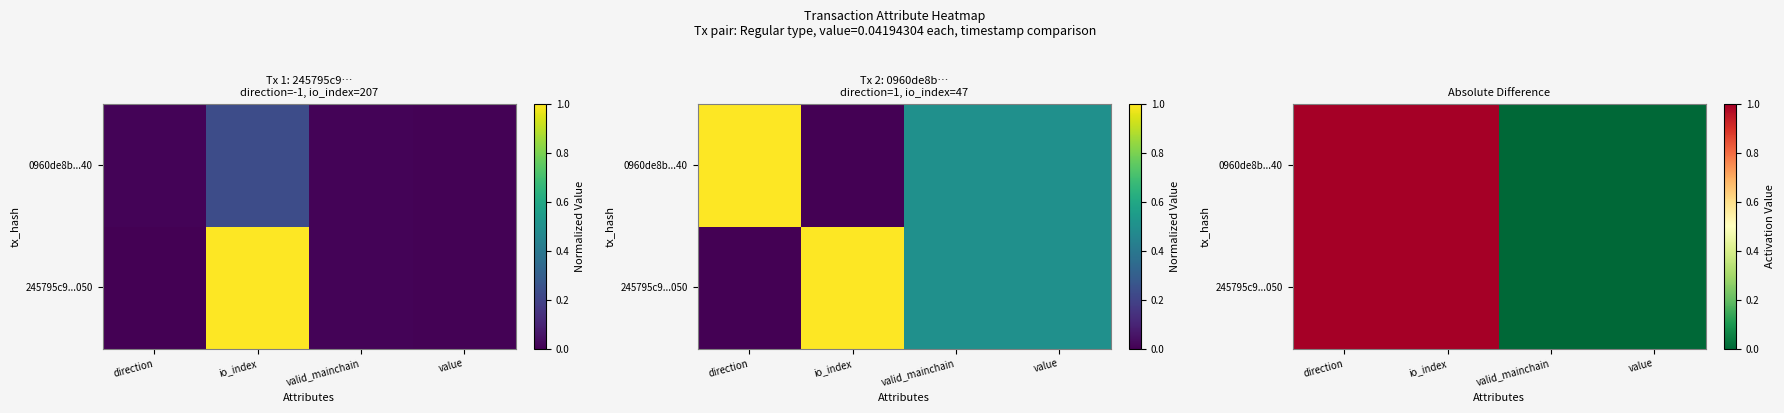

What is the maximum value for 0960de8b...40?

1